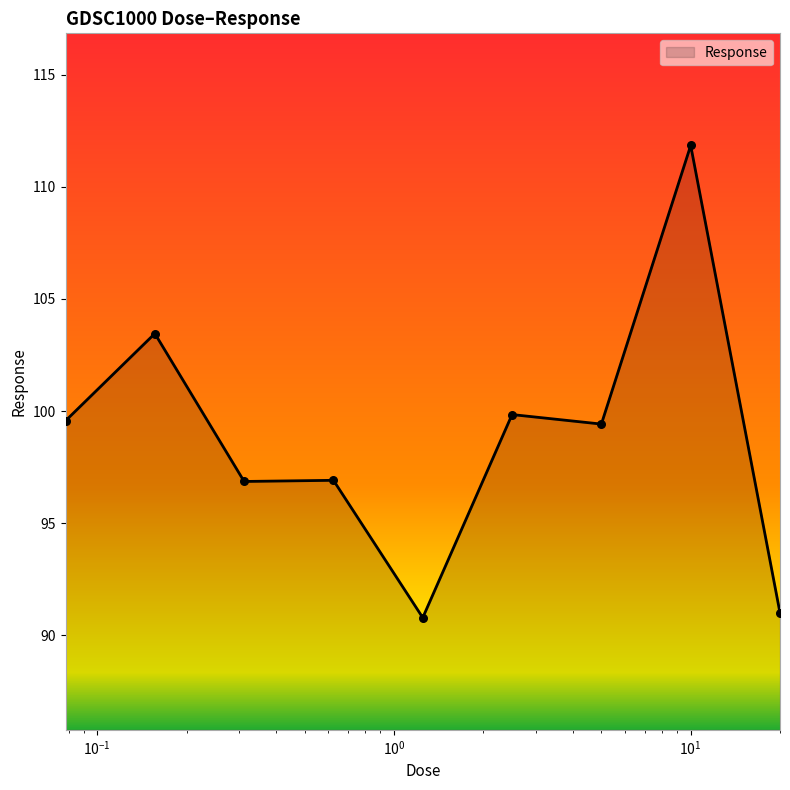

What is the difference between the maximum and minimum values?

21.1